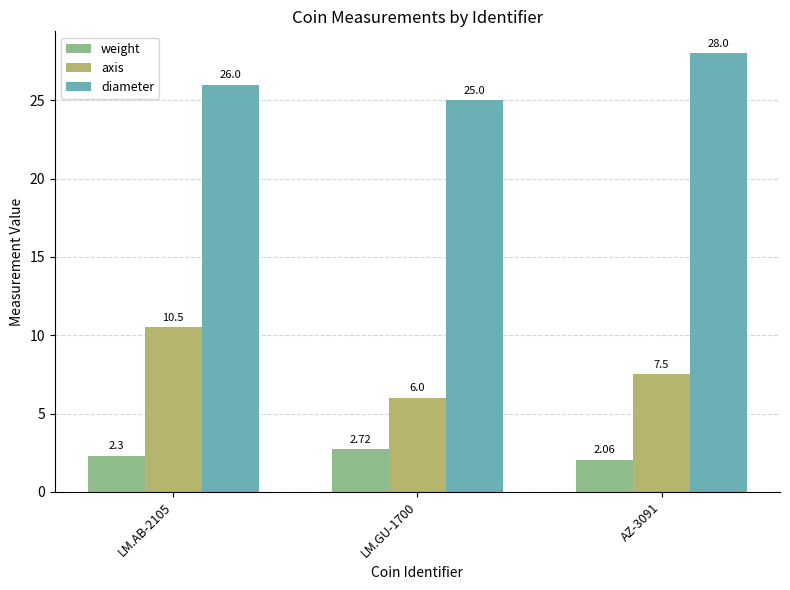

The value of axis at LM.GU-1700 is 8.3. True or false?

False